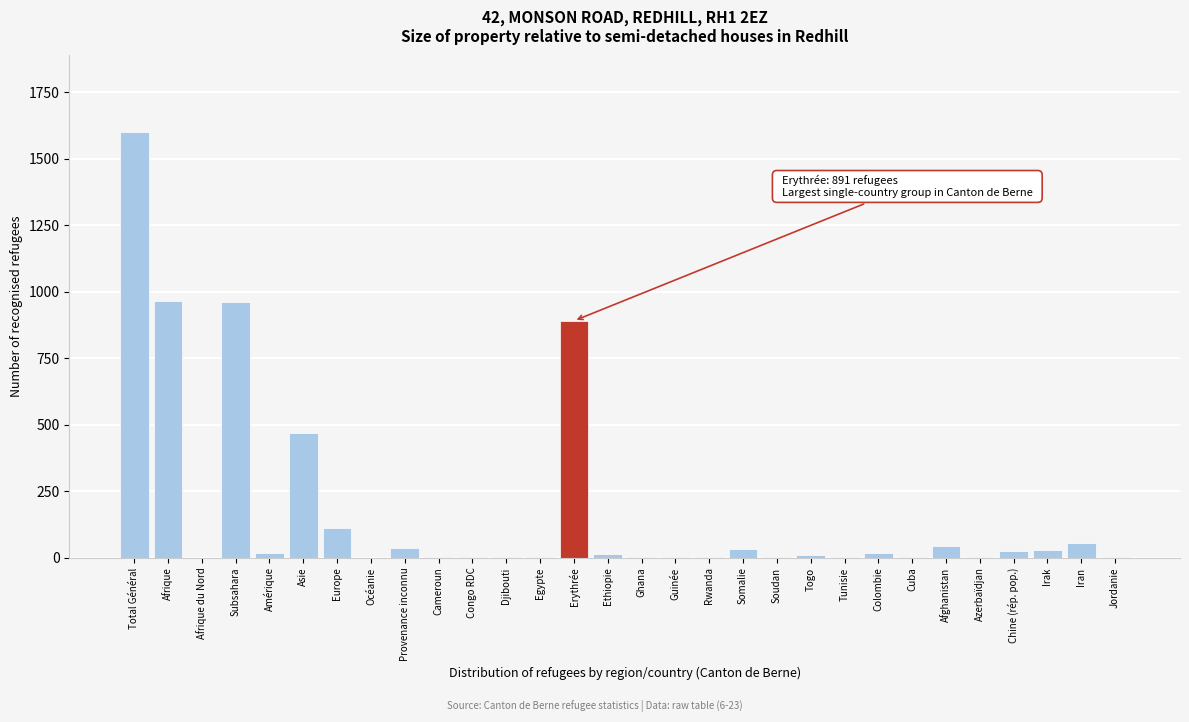

At which category does the chart reach its peak across all series?

Total Général